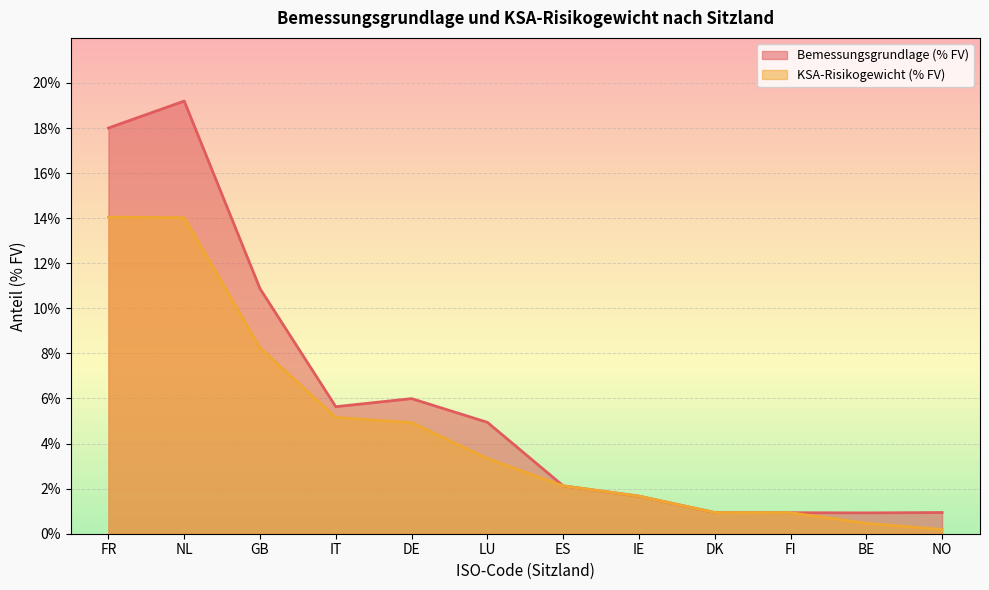

True or false: KSA-Risikogewicht (% FV) and Bemessungsgrundlage (% FV) cross at least once.

False